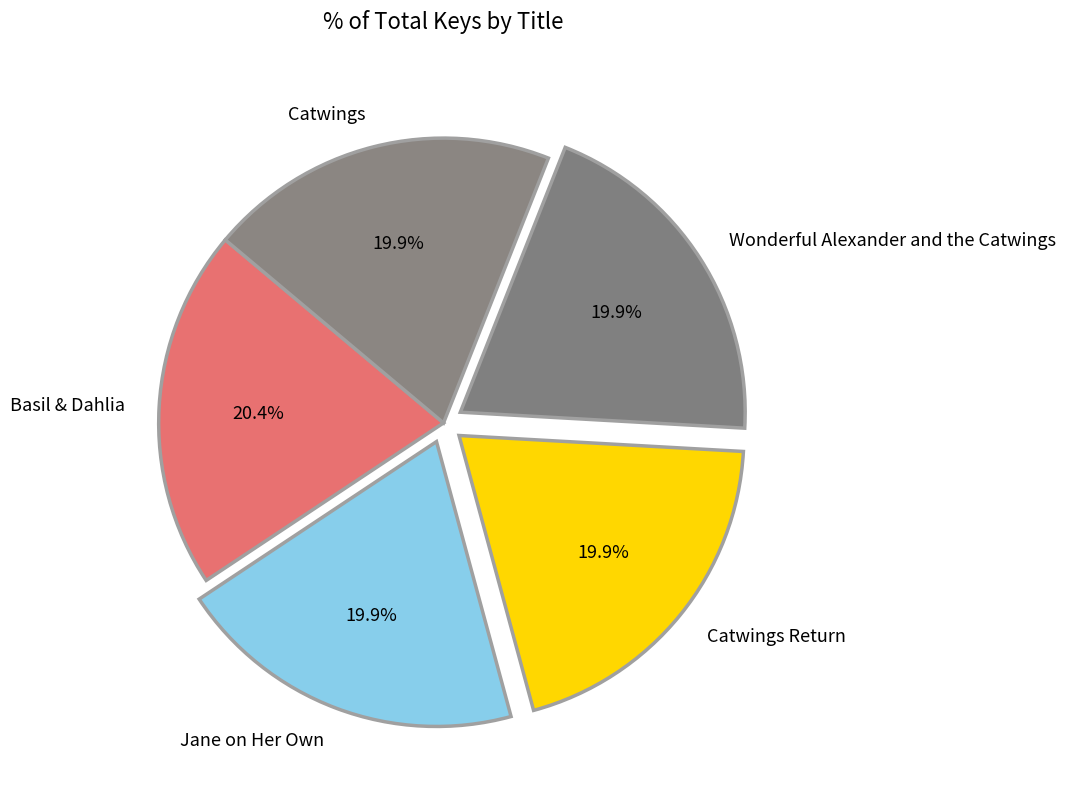

Do Basil & Dahlia and Catwings Return together represent more than half of the pie?

No